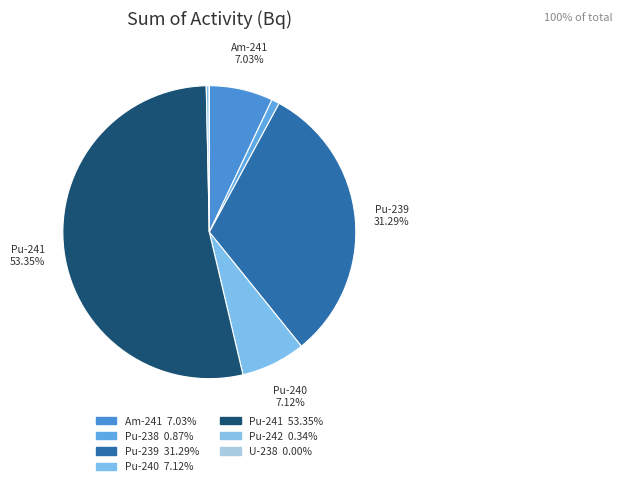

Rank the categories by value from highest to lowest.

Pu-241, Pu-239, Pu-240, Am-241, Pu-238, Pu-242, U-238